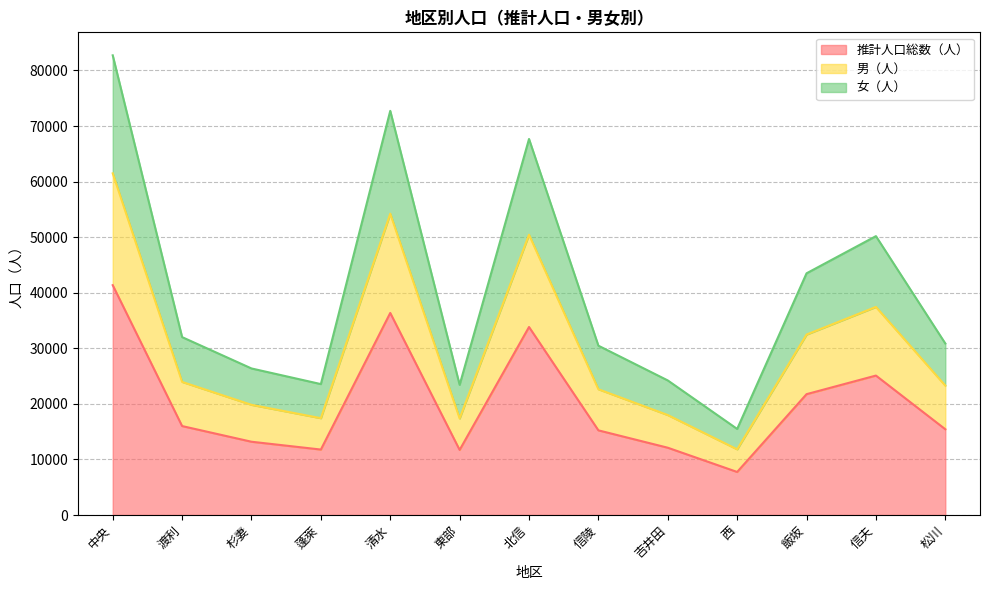

Is it true that 男（人） equals 93262 at 清水?

False